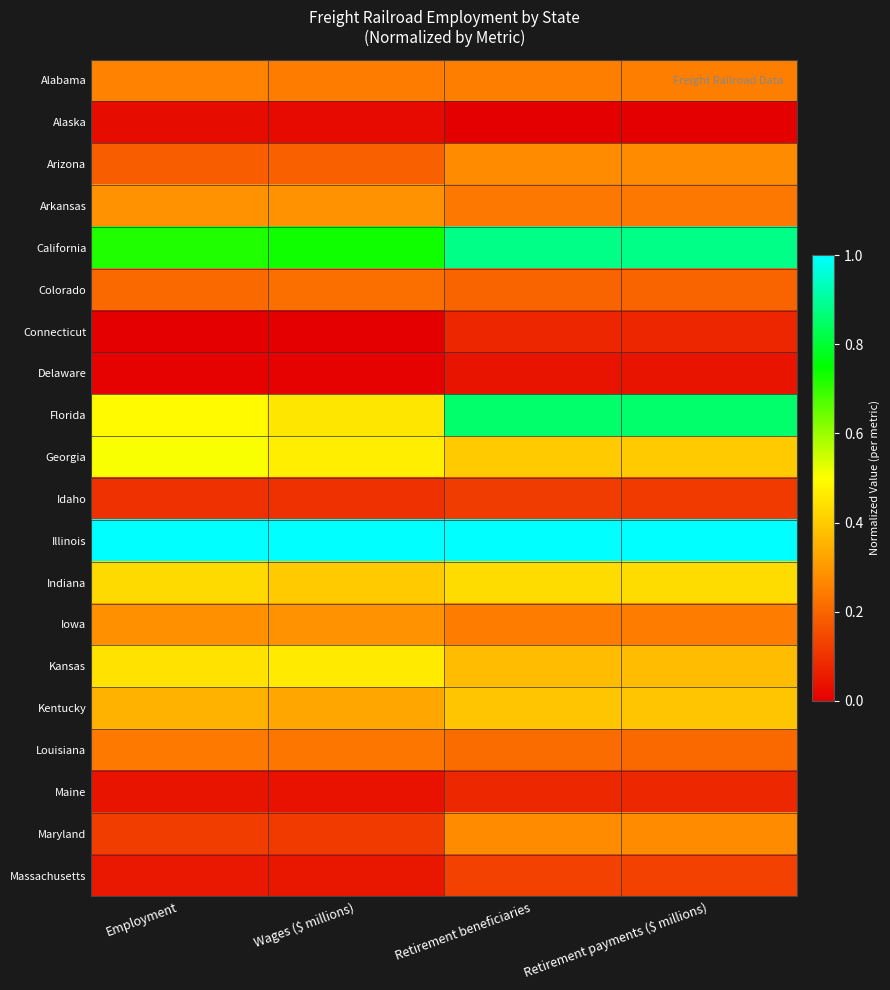

At how many categories does at least one series exceed 0?

4